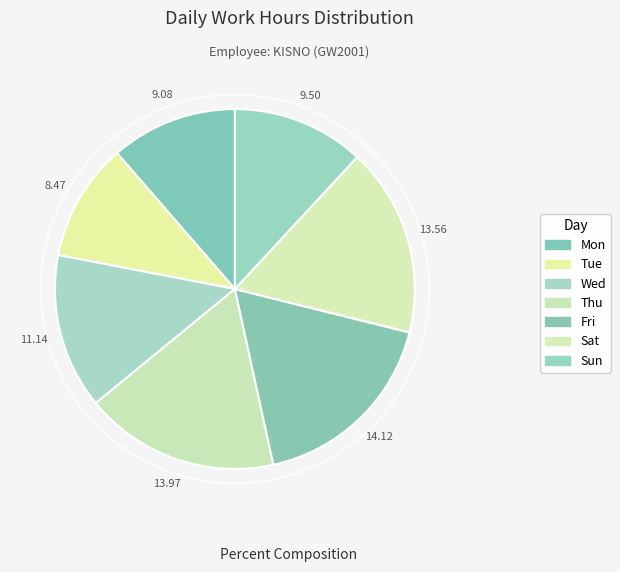

How many segments does this pie chart have?

7